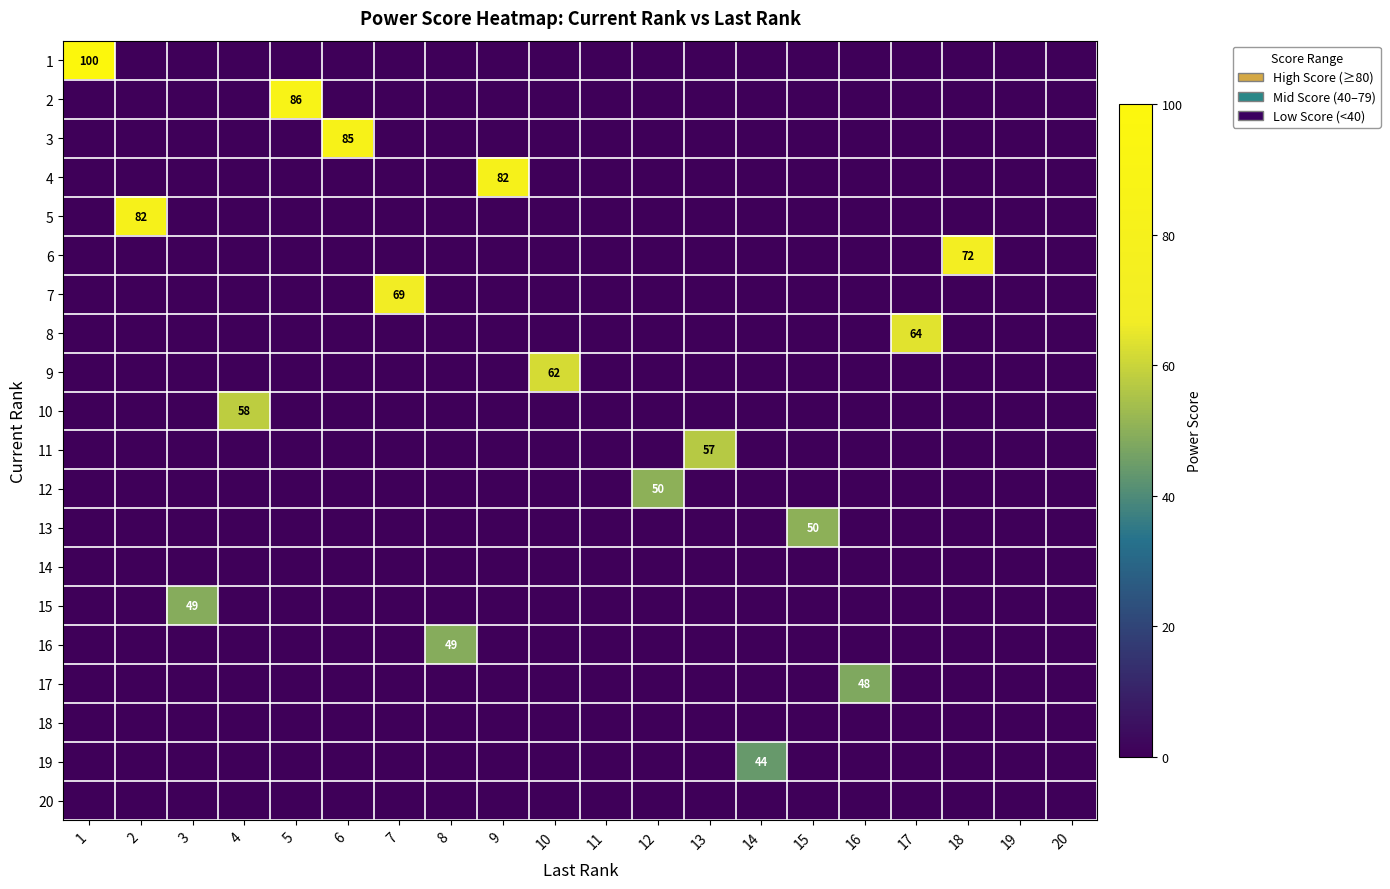

What is the spread (max minus min) of values at 5?

86